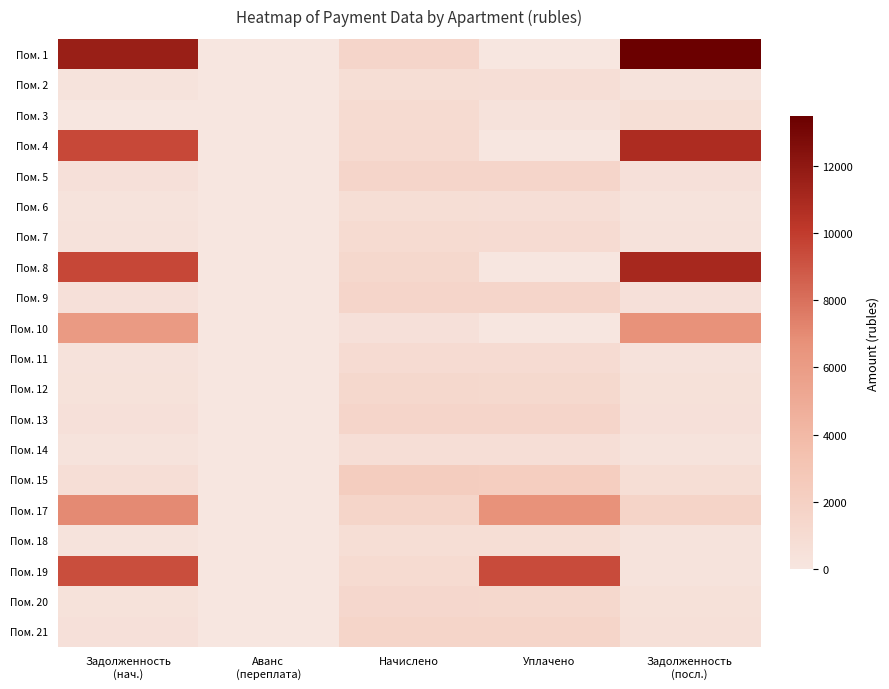

Which category has the highest value across all series?

Задолженность
(посл.)